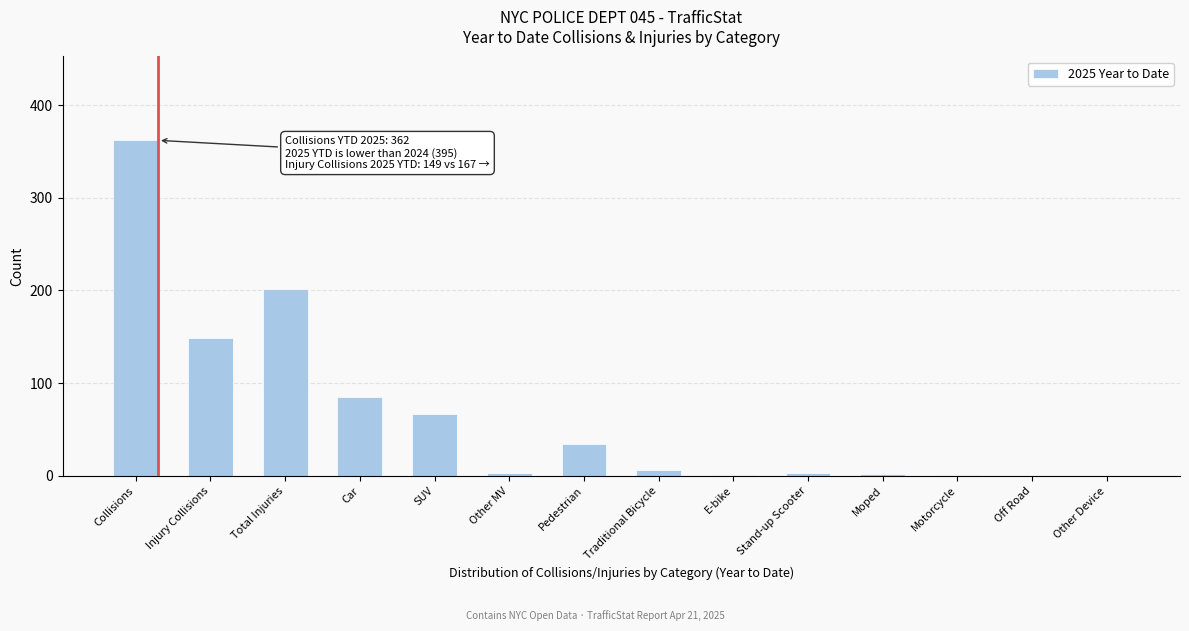

What is the sum of all values?

915